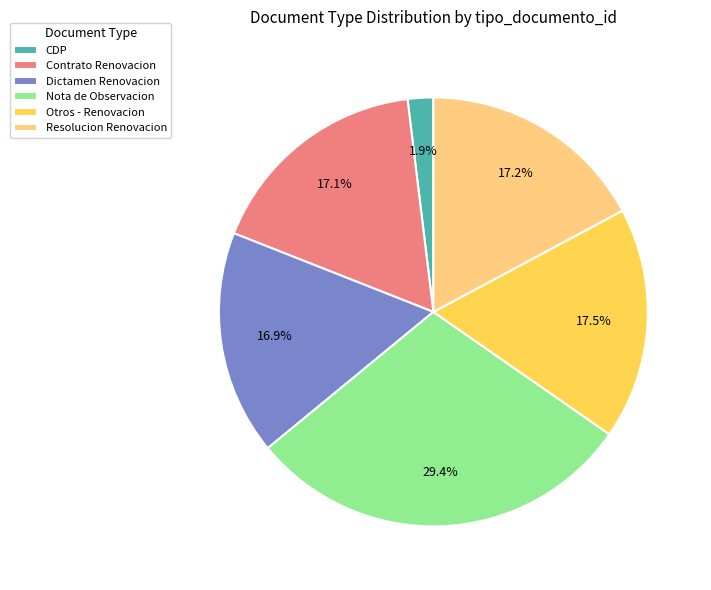

To the nearest percent, what is the average slice percentage?

17%